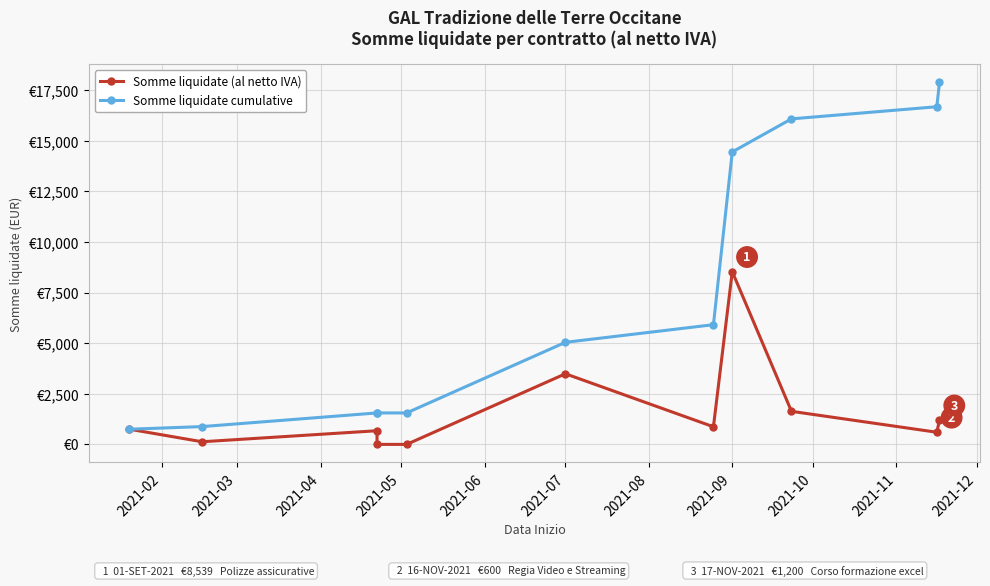

Rank the series at 2021-06 from lowest to highest value.

Somme liquidate (al netto IVA), Somme liquidate cumulative